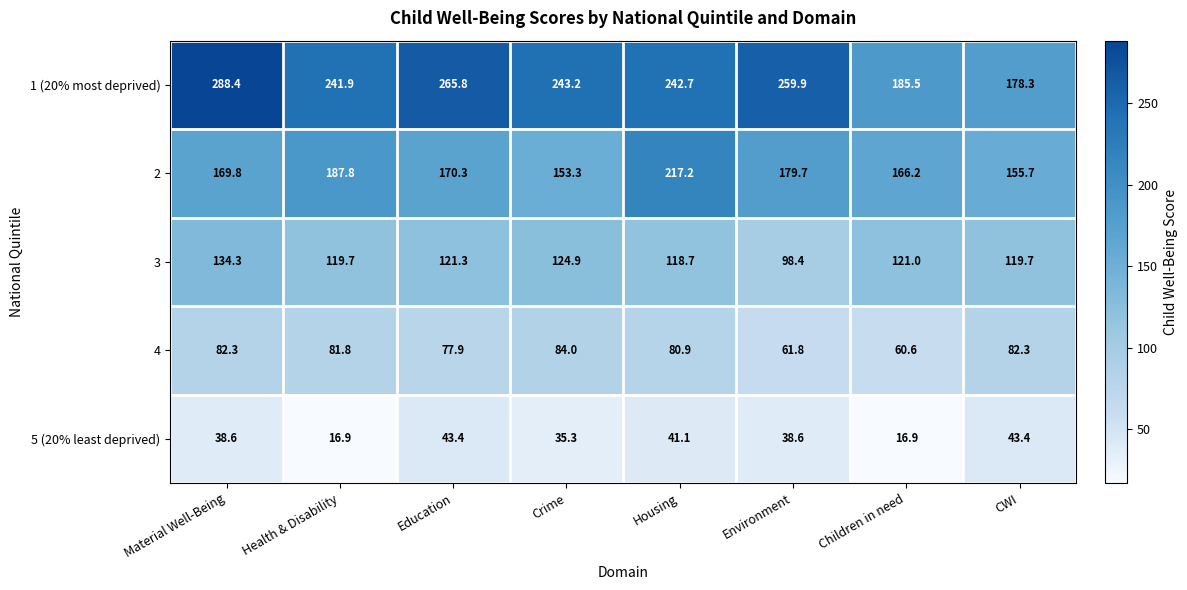

Which series has the largest range (max minus min)?

1 (20% most deprived)